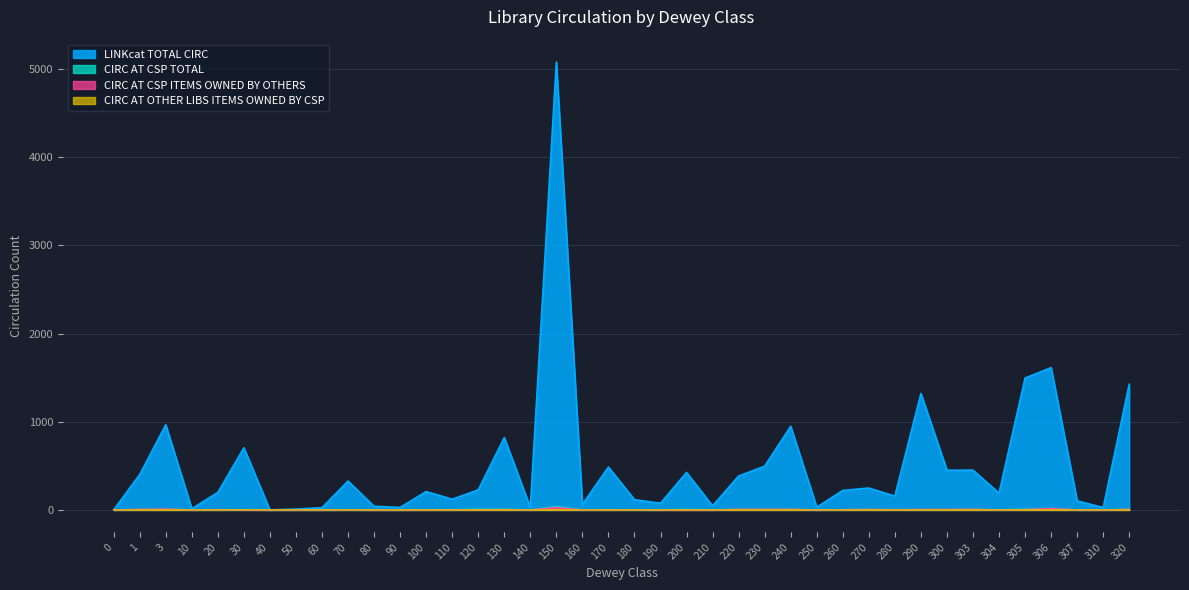

What is the greatest value displayed?

5078